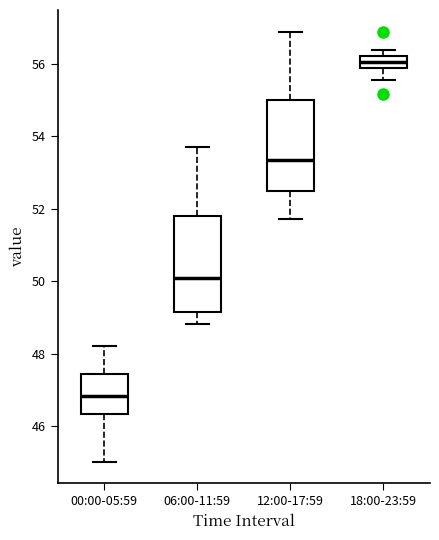

Reading left to right, read every box against the y-axis: the position of its median line, the range the box covers, and the ends of its whiskers. The values are not printed on the chart, so give them approximately, as read against the axis.

00:00-05:59: median 46.8, box 46.4 to 47.4, whiskers 45.0 to 48.2
06:00-11:59: median 50.0, box 49.2 to 51.8, whiskers 48.8 to 53.8
12:00-17:59: median 53.4, box 52.6 to 55.0, whiskers 51.8 to 57.0
18:00-23:59: median 56.0, box 55.8 to 56.2, whiskers 55.6 to 56.4